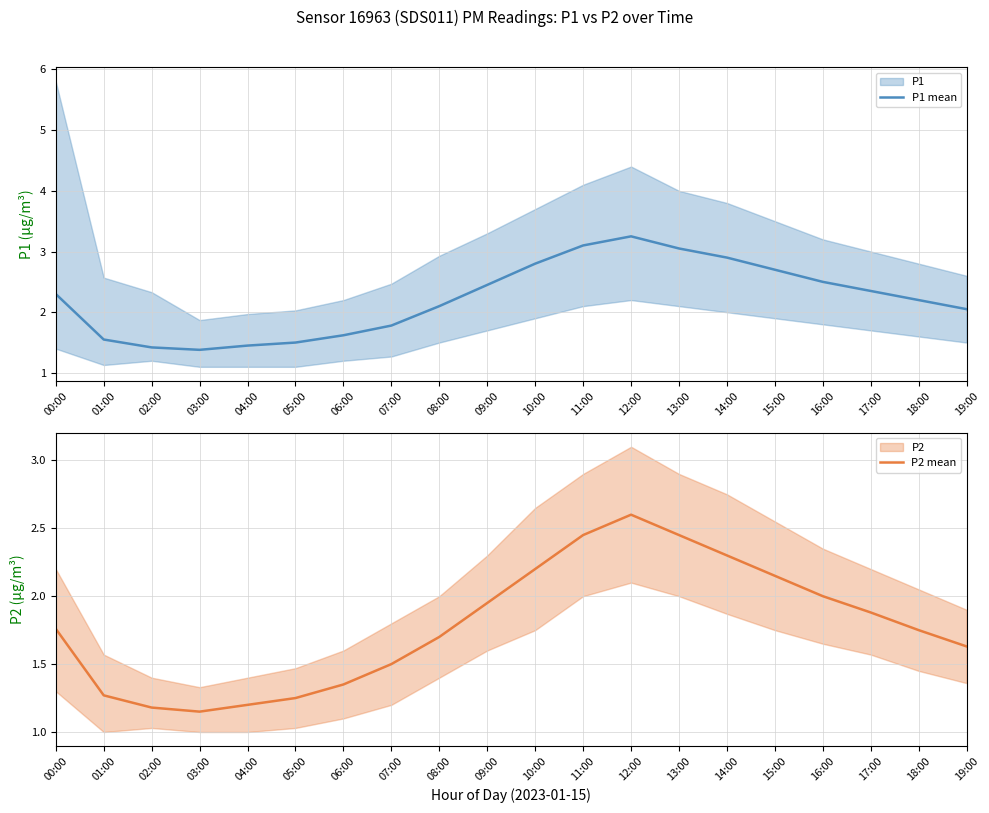

True or false: P1 mean and P2 mean intersect in this chart.

False